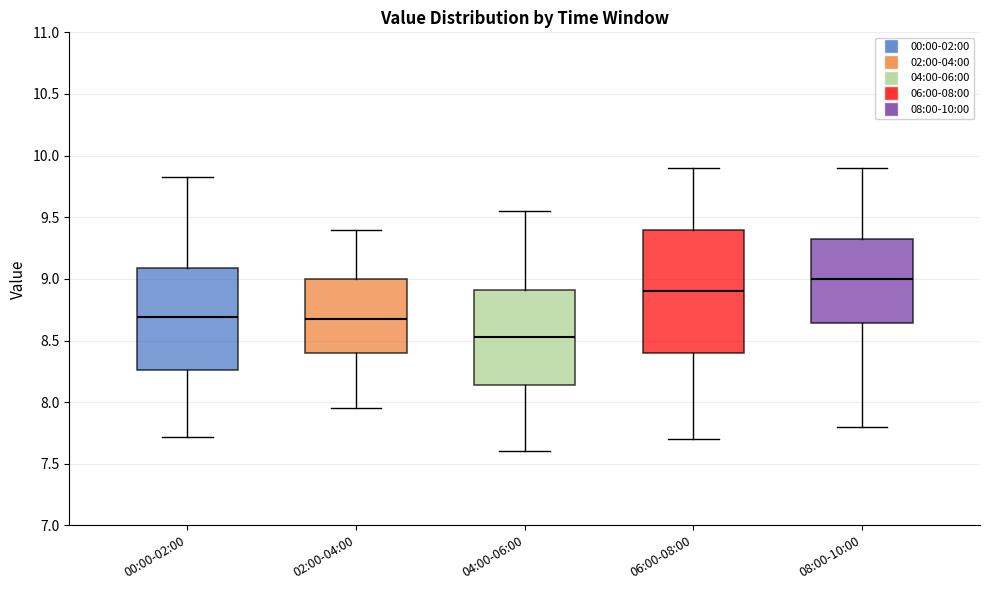

Which box has the highest median line?

08:00-10:00